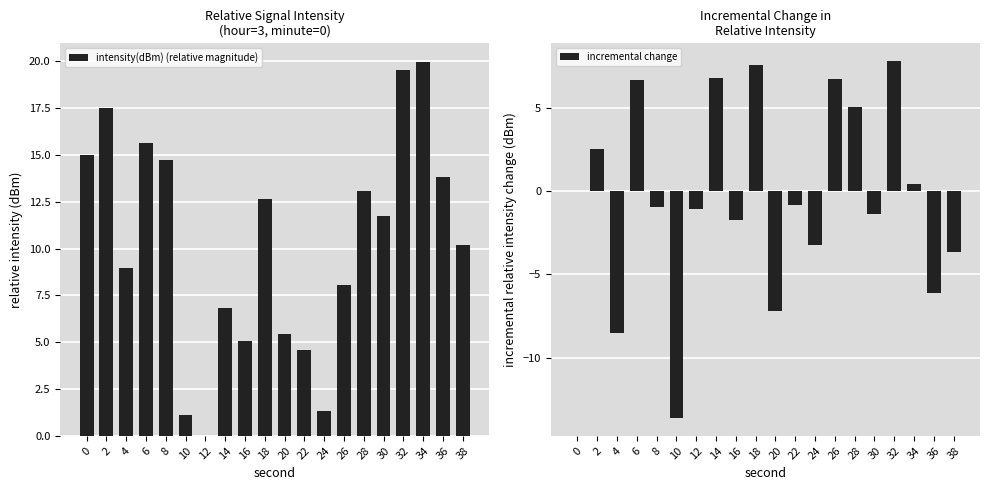

What is the value of the intensity(dBm) (relative magnitude) bar at the 16th from the left?

11.7